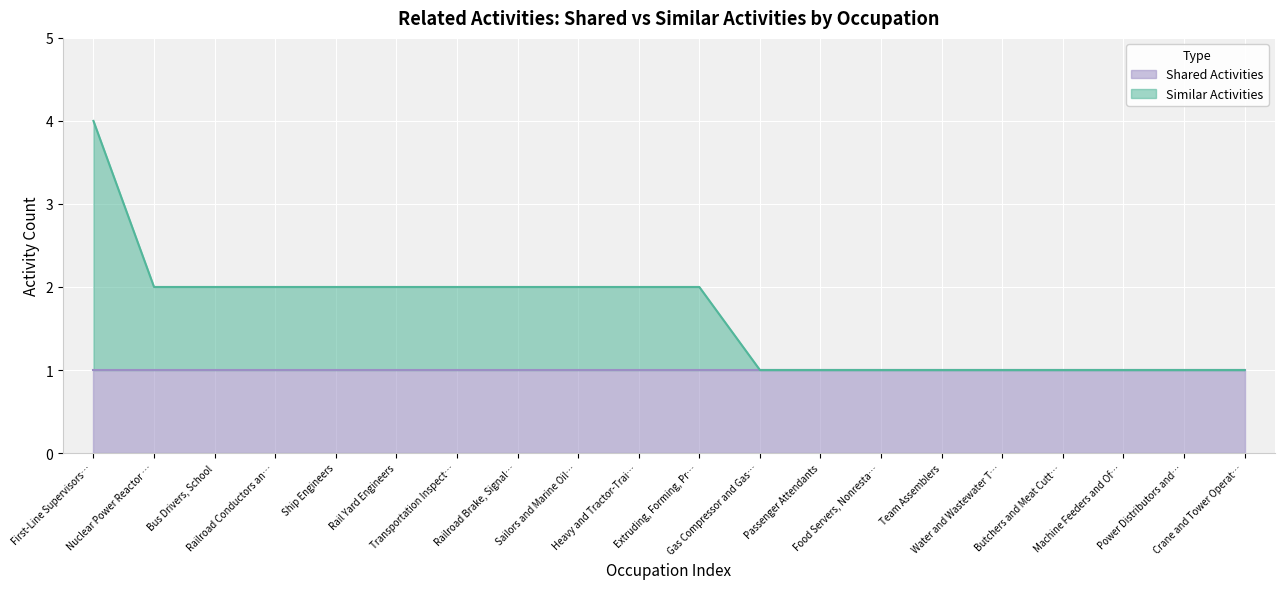

How many values are between 1 and 2?

19